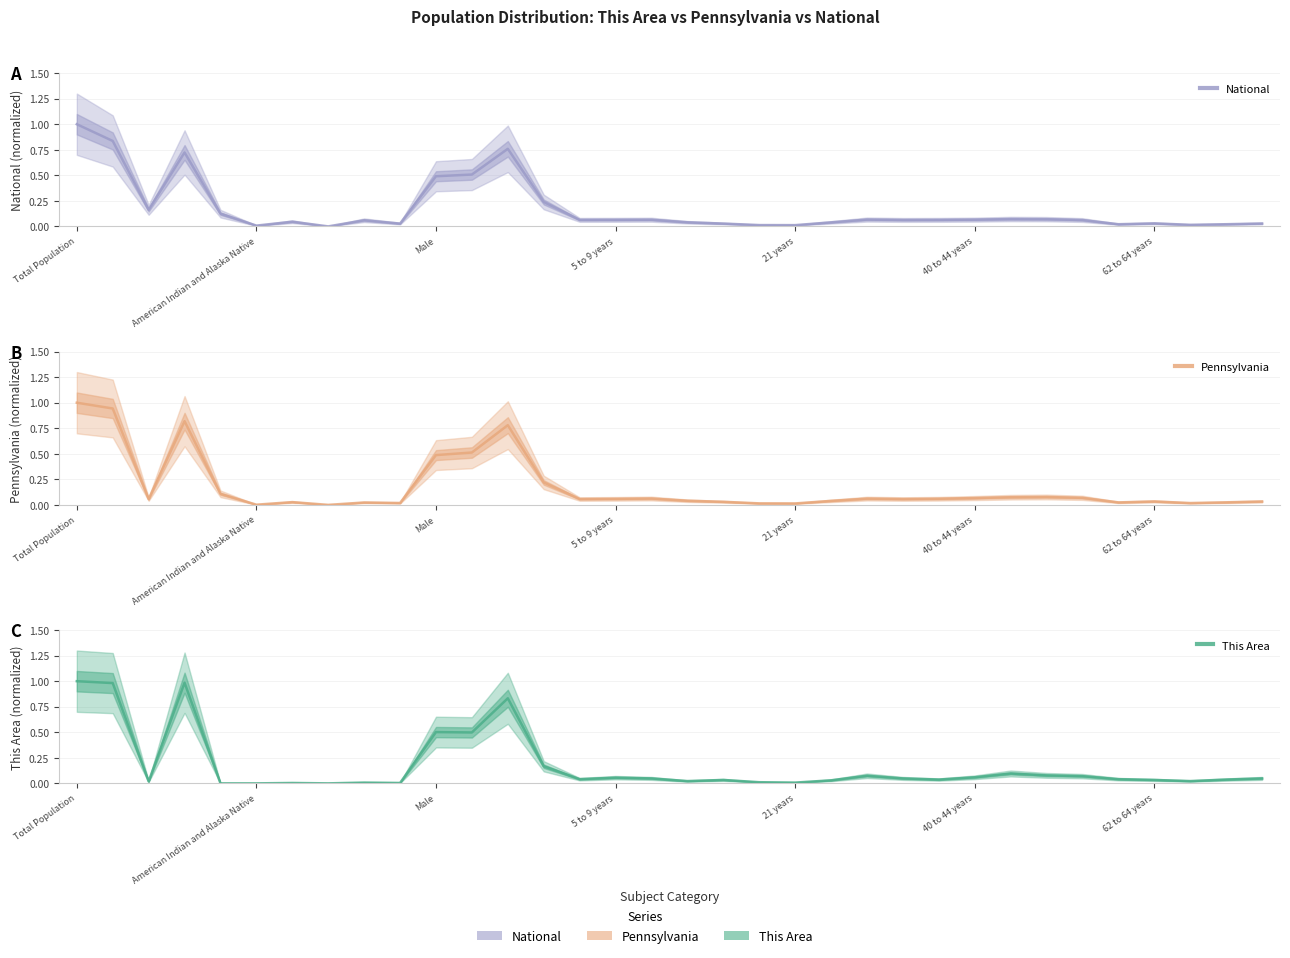

The Pennsylvania series shows 0.0 at American Indian and Alaska Native. True or false?

False